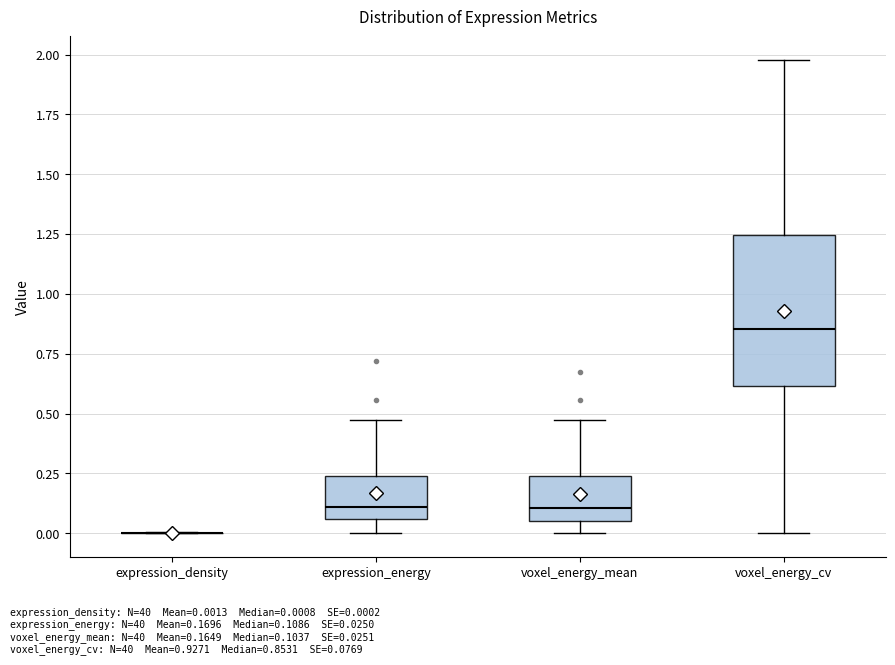

Reading left to right, read every box against the y-axis: the position of its median line, the range the box covers, and the ends of its whiskers. The values are not printed on the chart, so give them approximately, as read against the axis.

expression_density: box collapsed to a line at 0.00, whiskers 0.00 to 0.00
expression_energy: median 0.10, box 0.05 to 0.25, whiskers 0.00 to 0.45
voxel_energy_mean: median 0.10, box 0.05 to 0.25, whiskers 0.00 to 0.45
voxel_energy_cv: median 0.85, box 0.60 to 1.25, whiskers 0.00 to 2.00